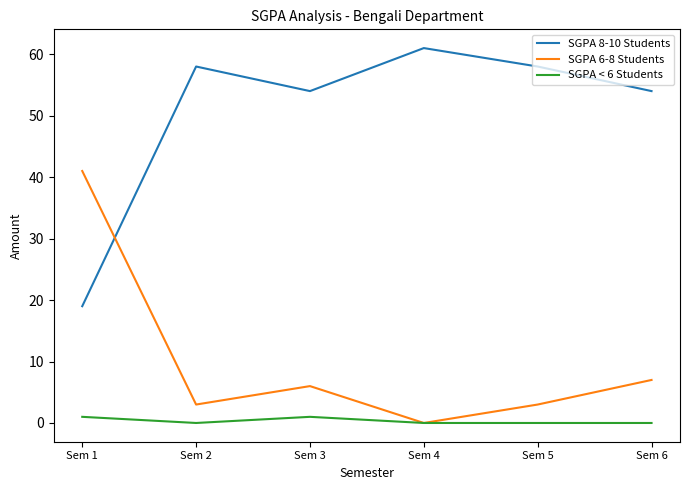

What is the total value across all series at Sem 3?

61